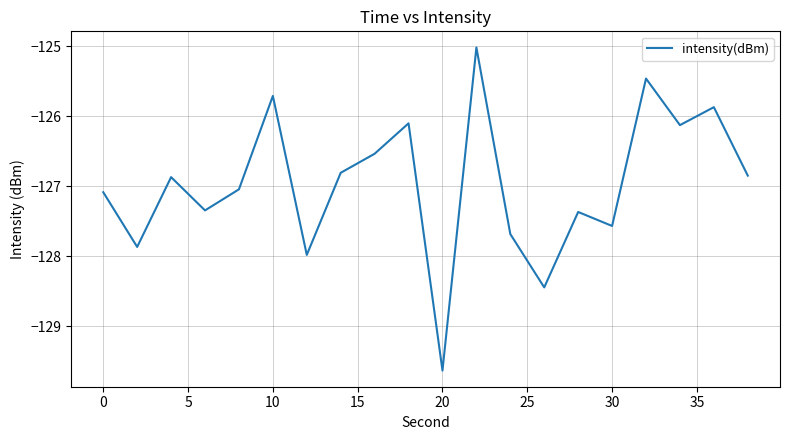

What is the difference between the maximum and minimum values?

4.6